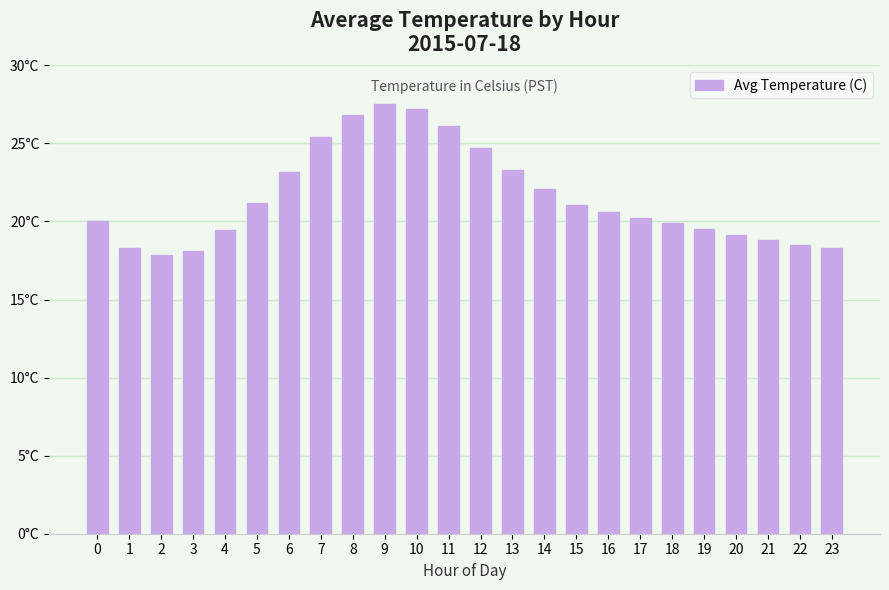

Between 16 and 19, which is larger?

16